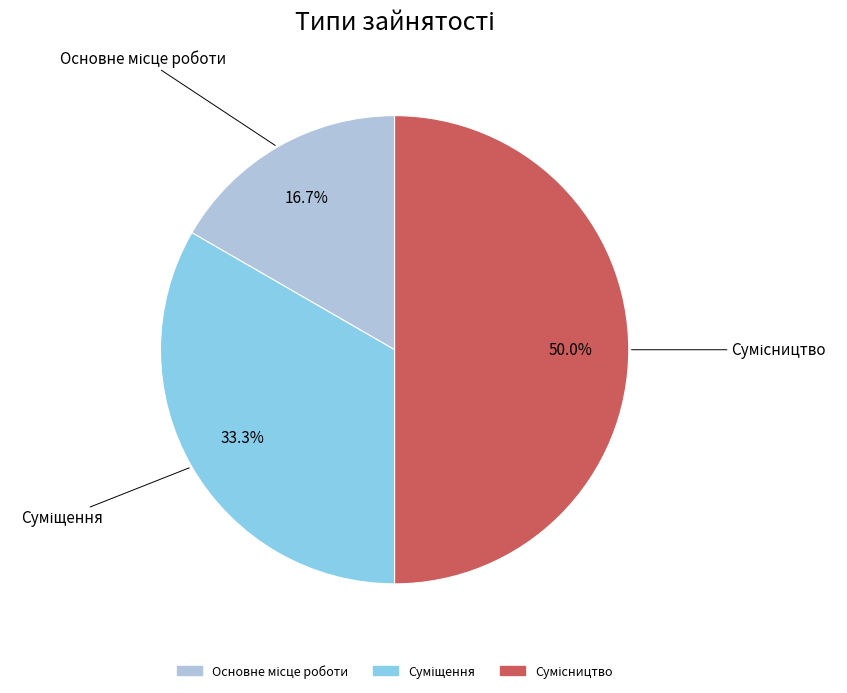

Which has a higher value, Сумісництво or Основне місце роботи?

Сумісництво